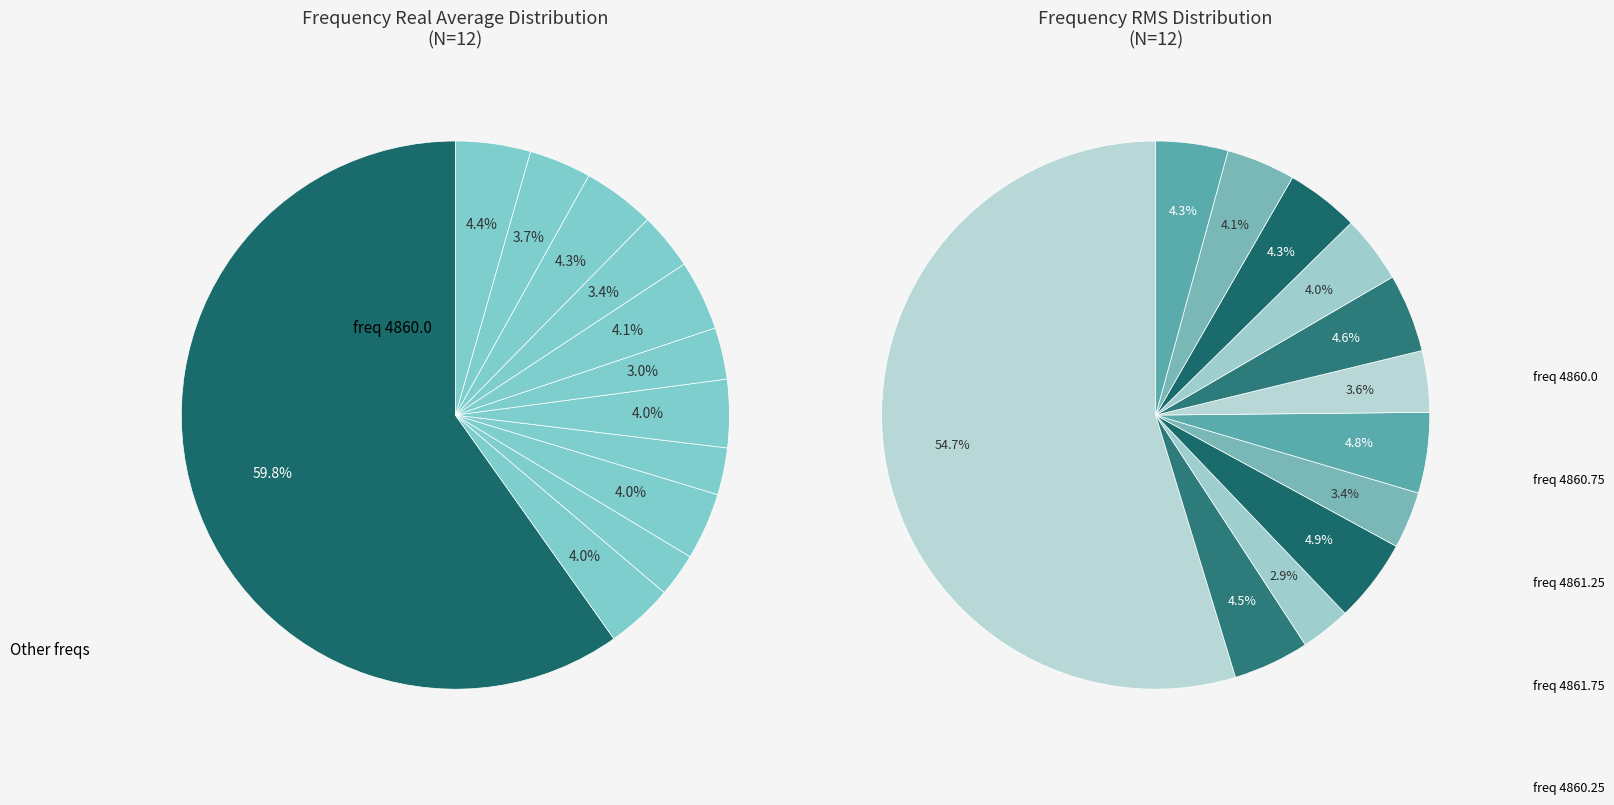

To the nearest percent, what is the combined percentage of 4860.0 and 4862.0?

63%